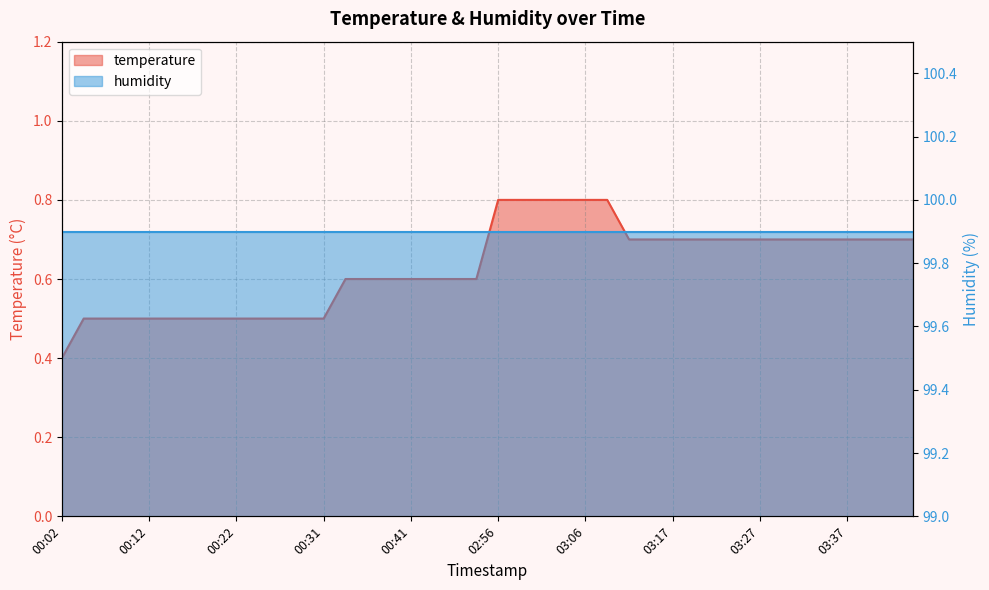

Reading left to right, list all the values displayed in this chart.

0.4	0.5	0.5	0.5	0.5	0.5	0.5	0.5	0.5	0.5	0.5	0.5	0.5	0.6	0.6	0.6	0.6	0.6	0.6	0.6	0.8	0.8	0.8	0.8	0.8	0.8	0.7	0.7	0.7	0.7	0.7	0.7	0.7	0.7	0.7	0.7	0.7	0.7	0.7	0.7